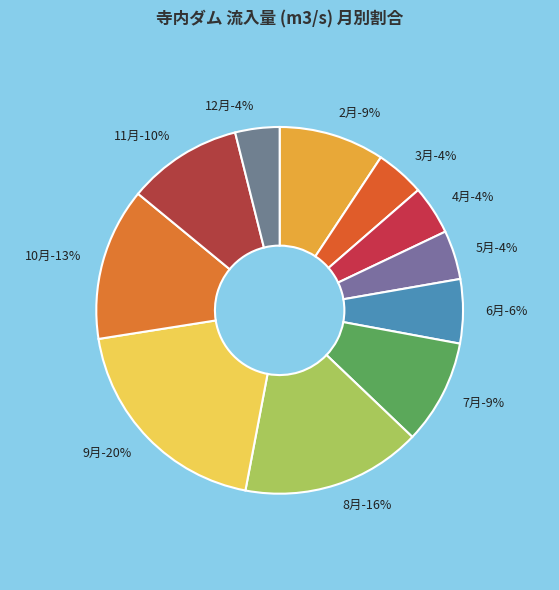

Do 2月 and 10月 together represent more than half of the pie?

No